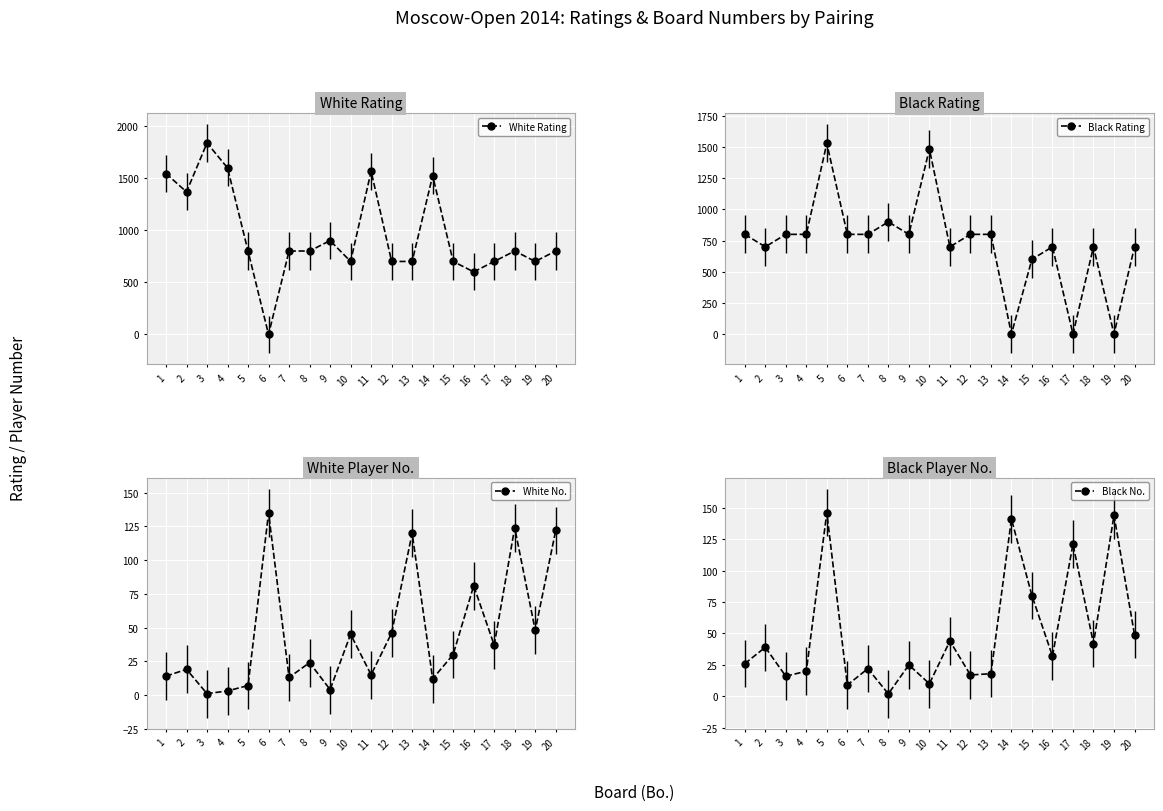

The value of Black No. at 12 is 29. True or false?

False